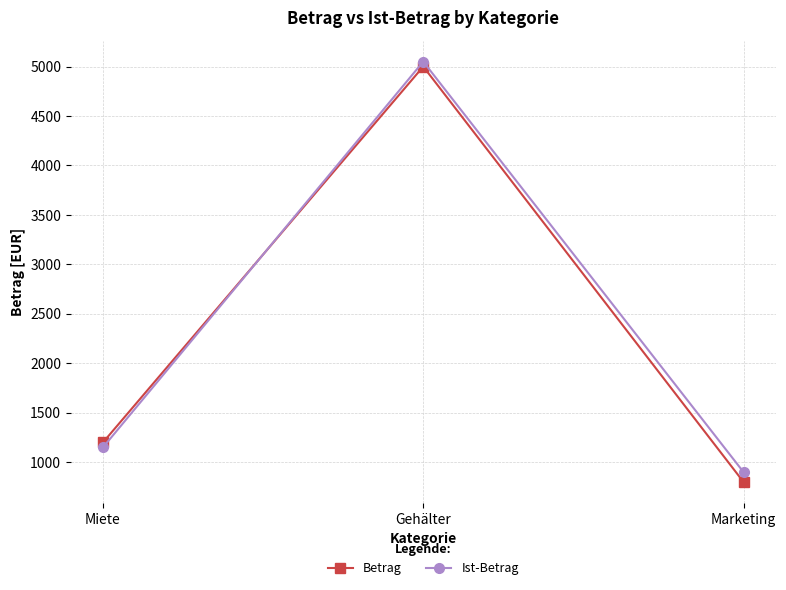

What is the lowest value of the Betrag series?

800